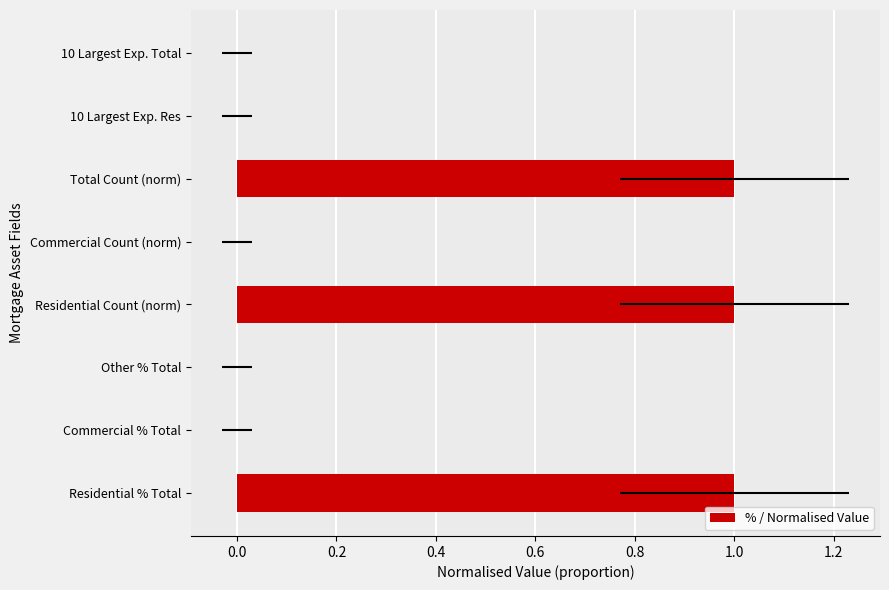

Count the number of categories in the chart.

8